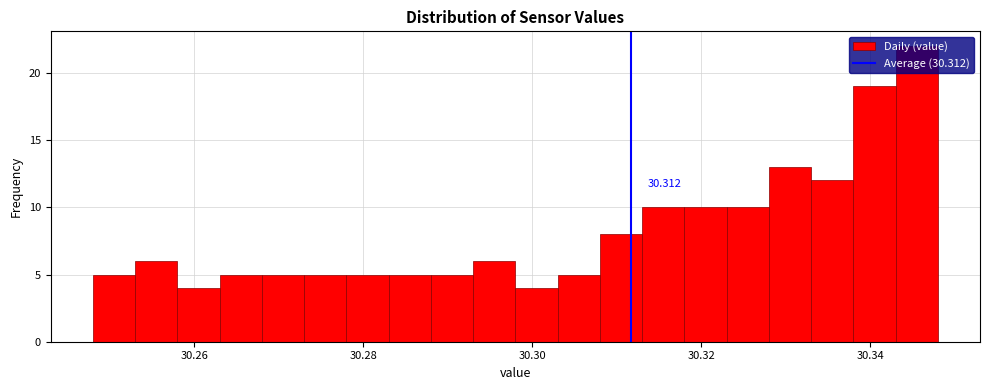

Read against the x-axis, roughly where is the centre of the tallest bar?

30.346